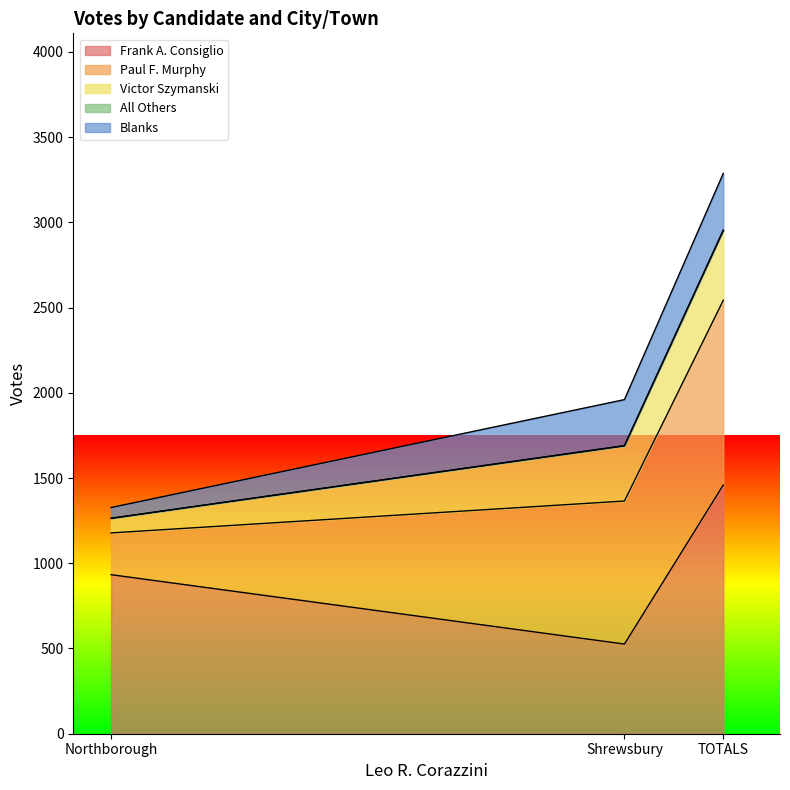

Which series has the largest range (max minus min)?

Frank A. Consiglio